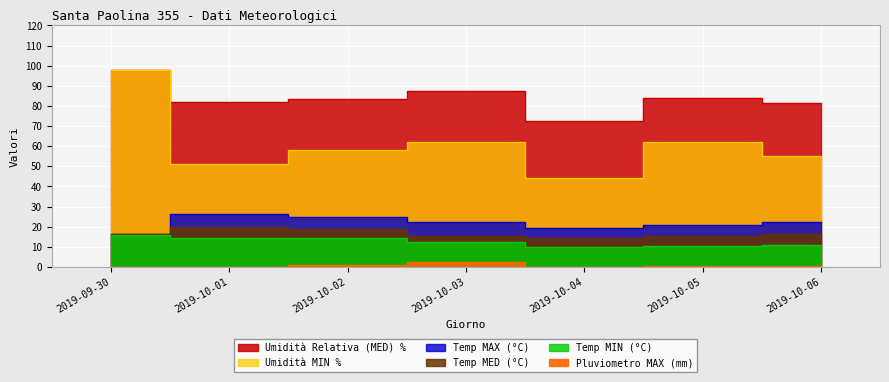

How many distinct data groups are displayed?

6